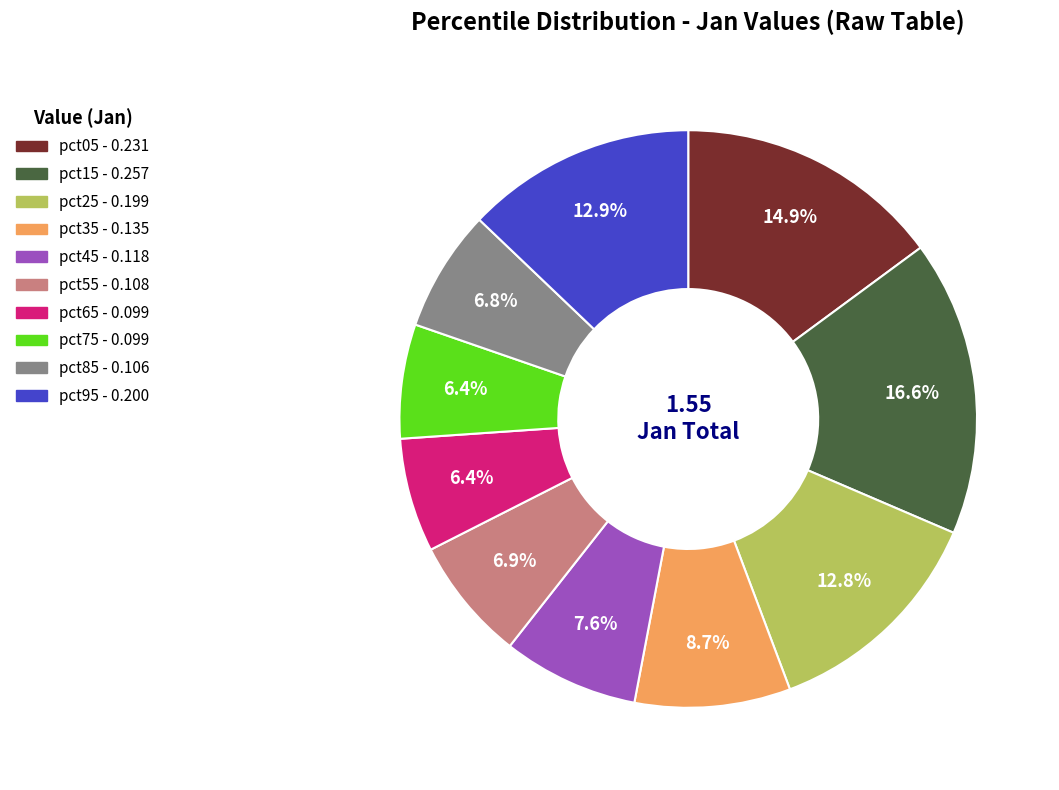

Which has a higher value, pct75 or pct05?

pct05